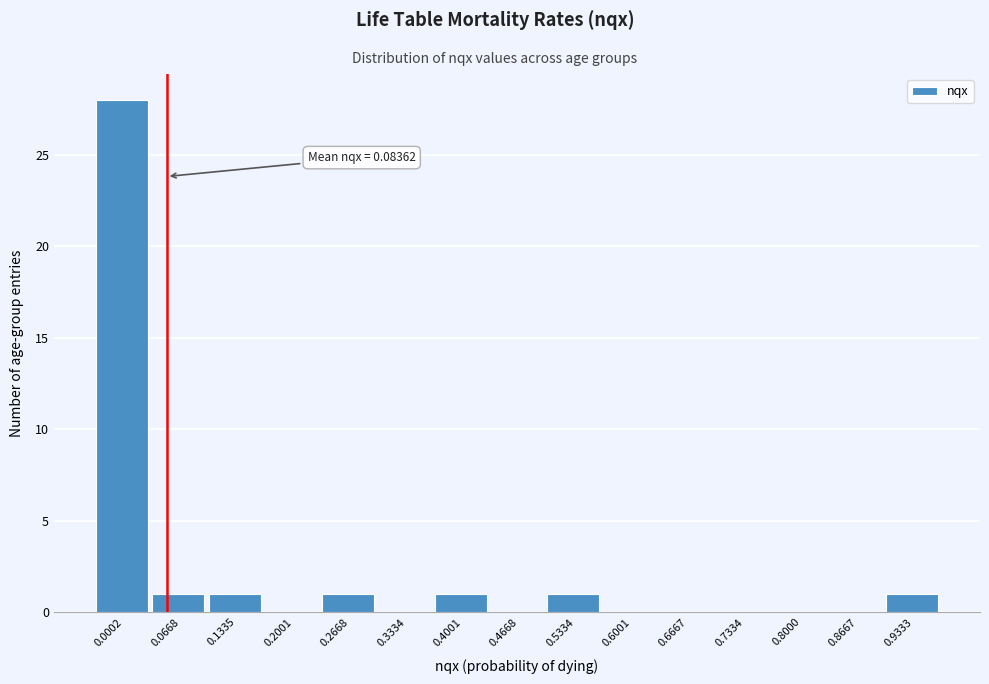

Reading right to left, what are all the values shown in this chart?

0.9333=1	0.8667=0	0.8000=0	0.7334=0	0.6667=0	0.6001=0	0.5334=1	0.4668=0	0.4001=1	0.3334=0	0.2668=1	0.2001=0	0.1335=1	0.0668=1	0.0002=28